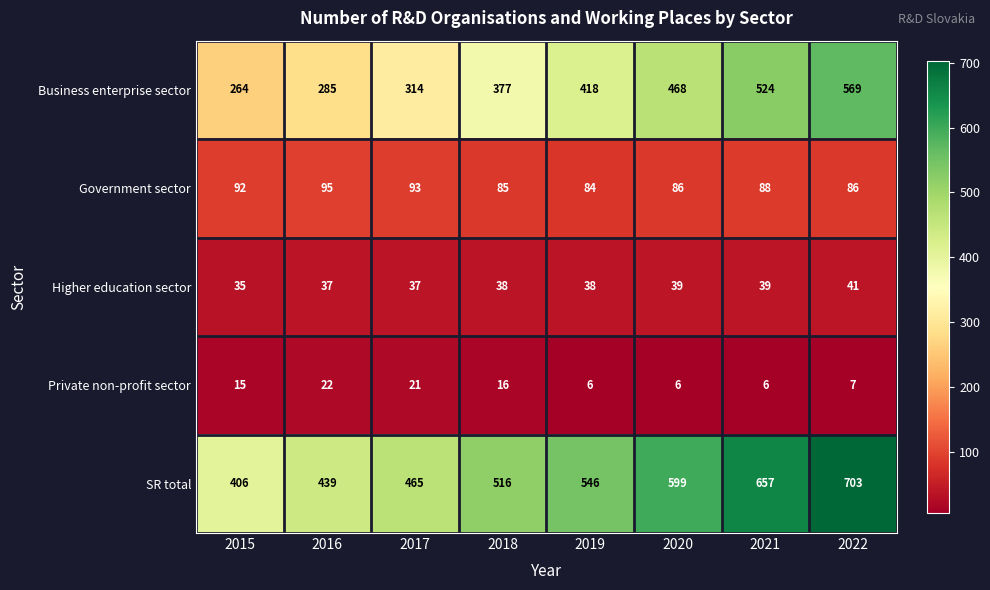

Rank the series by their maximum value, from highest to lowest.

SR total, Business enterprise sector, Government sector, Higher education sector, Private non-profit sector